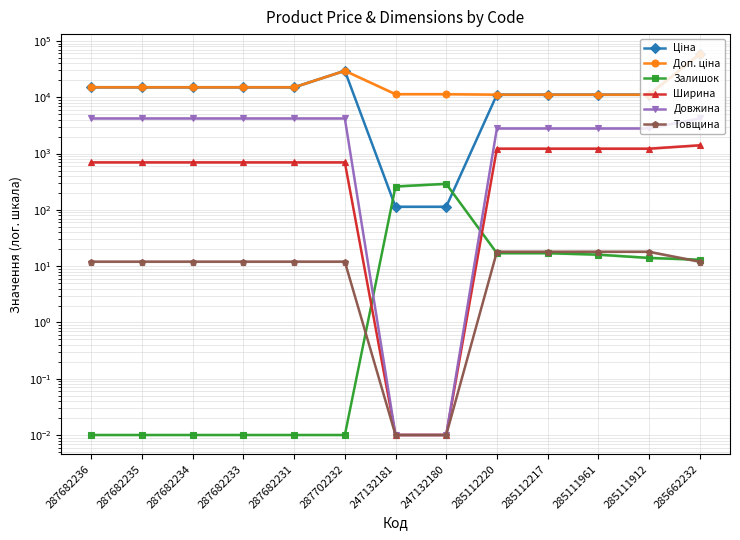

The value of Залишок at 285111912 is 14.0. True or false?

True